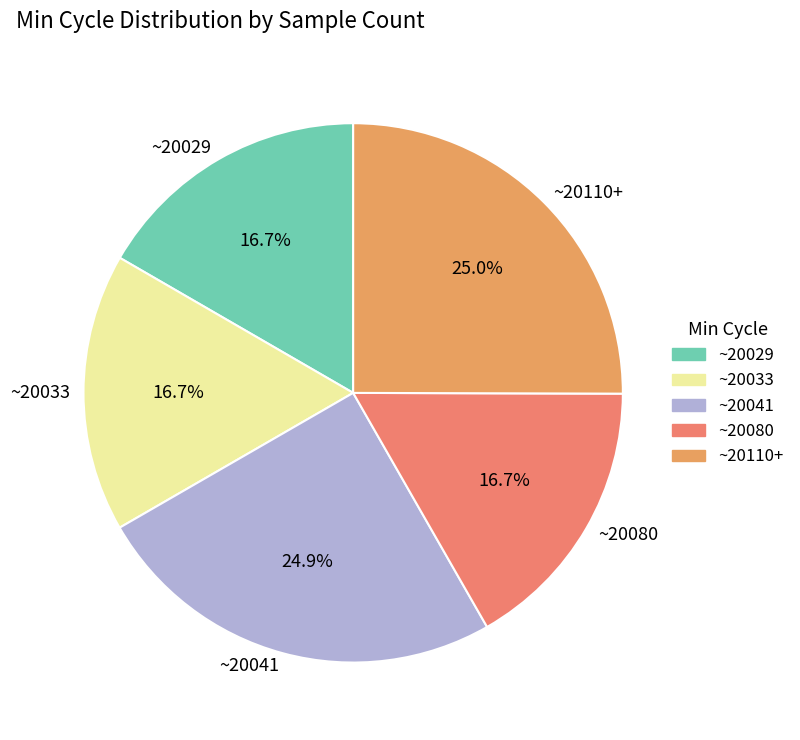

Combined, what portion of the pie is ~20080 and ~20110+?

41.7%